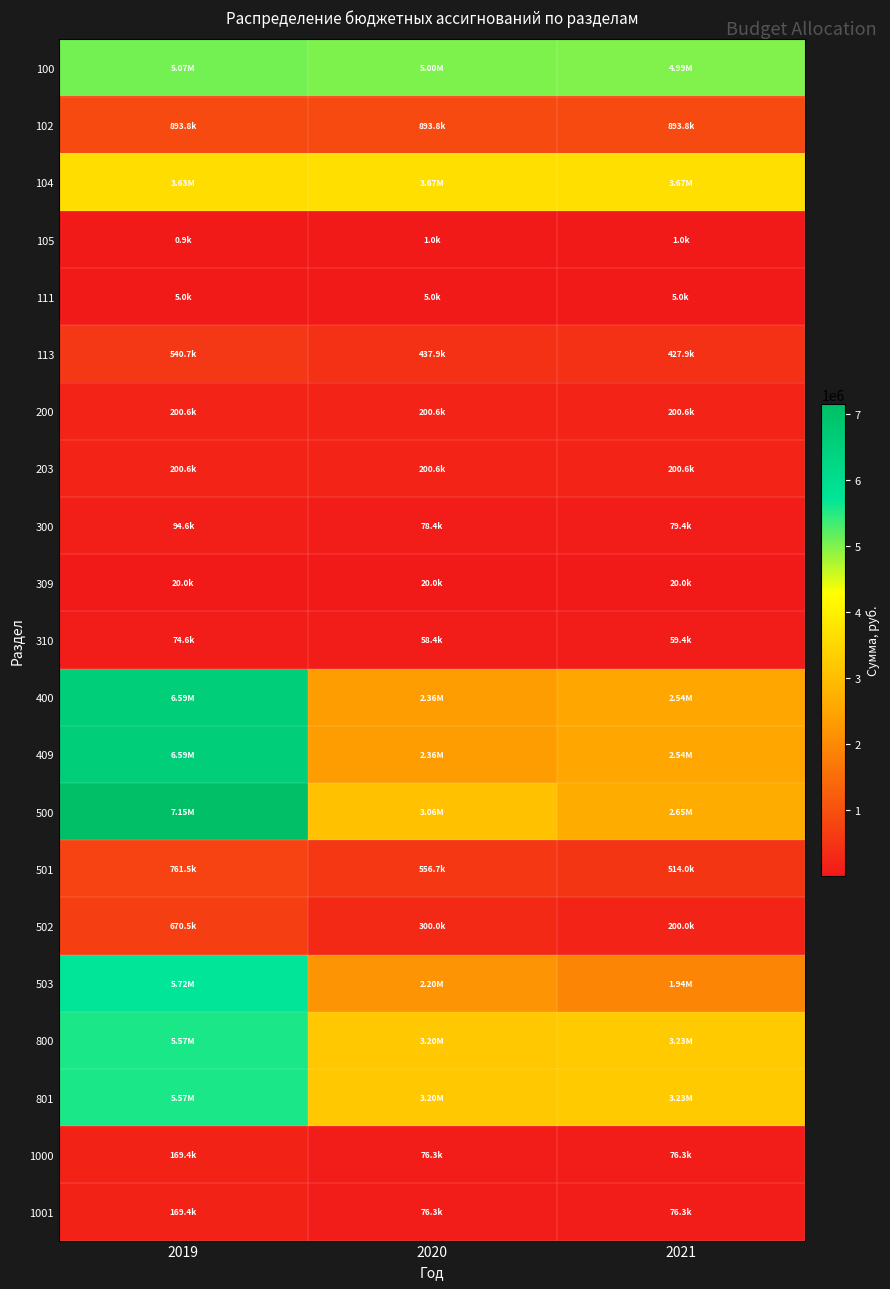

Which label corresponds to the smallest value in the chart?

2019